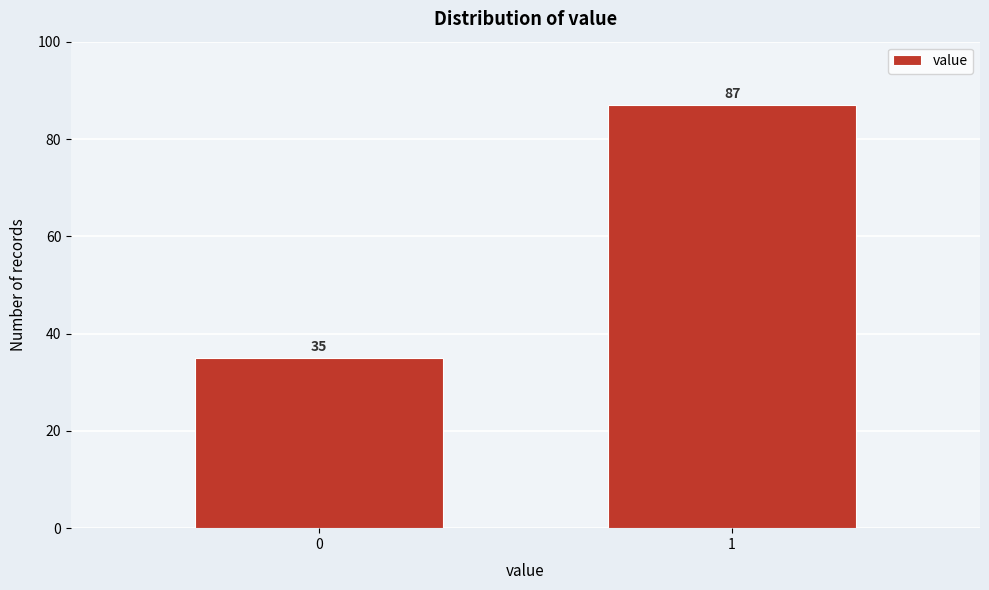

Reading right to left, transcribe all the data shown in this chart.

87	35